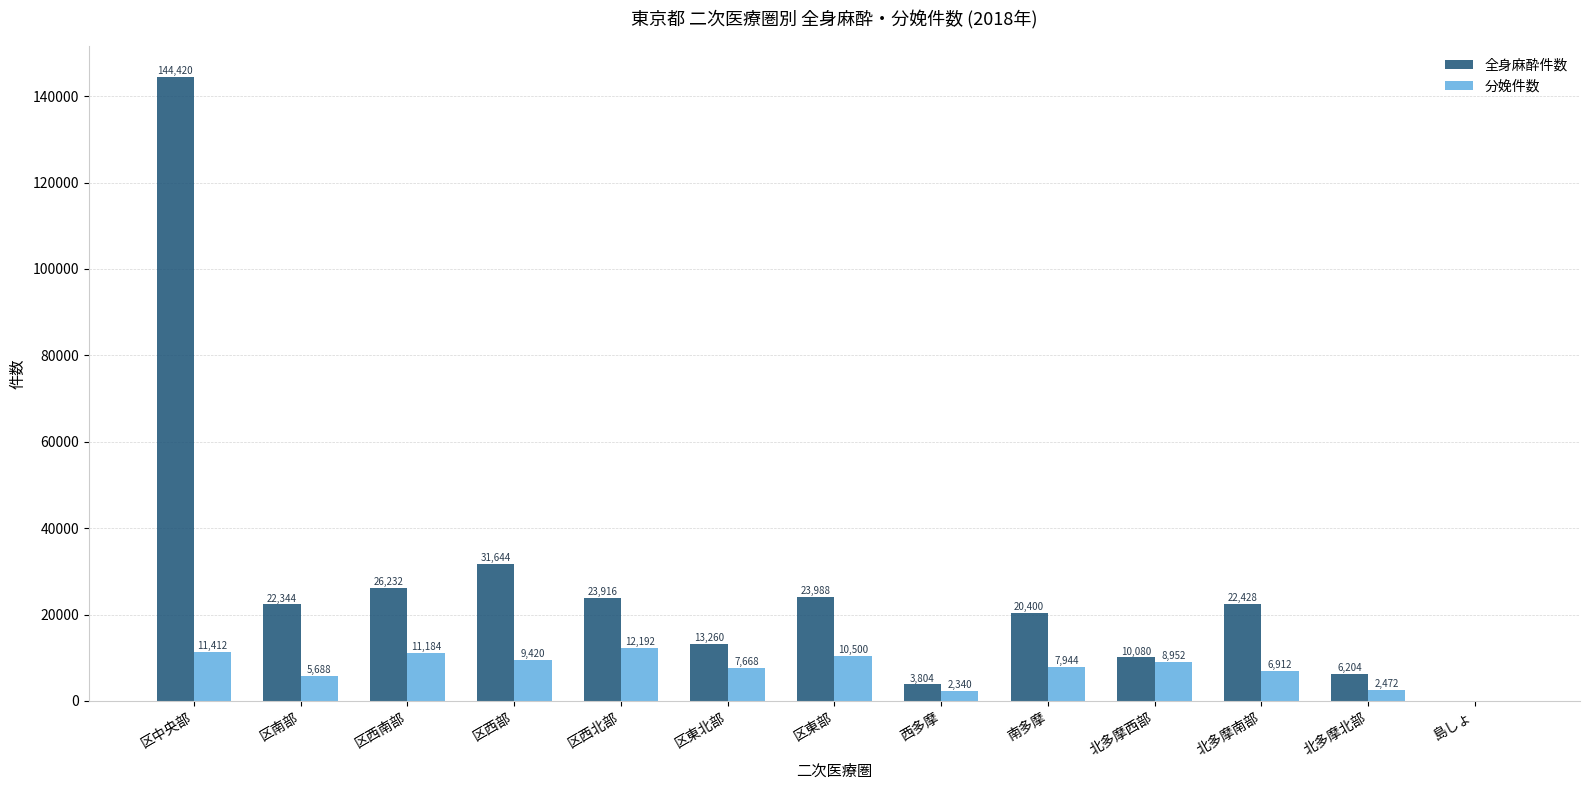

Is it true that 分娩件数 equals 5735 at 区東部?

False